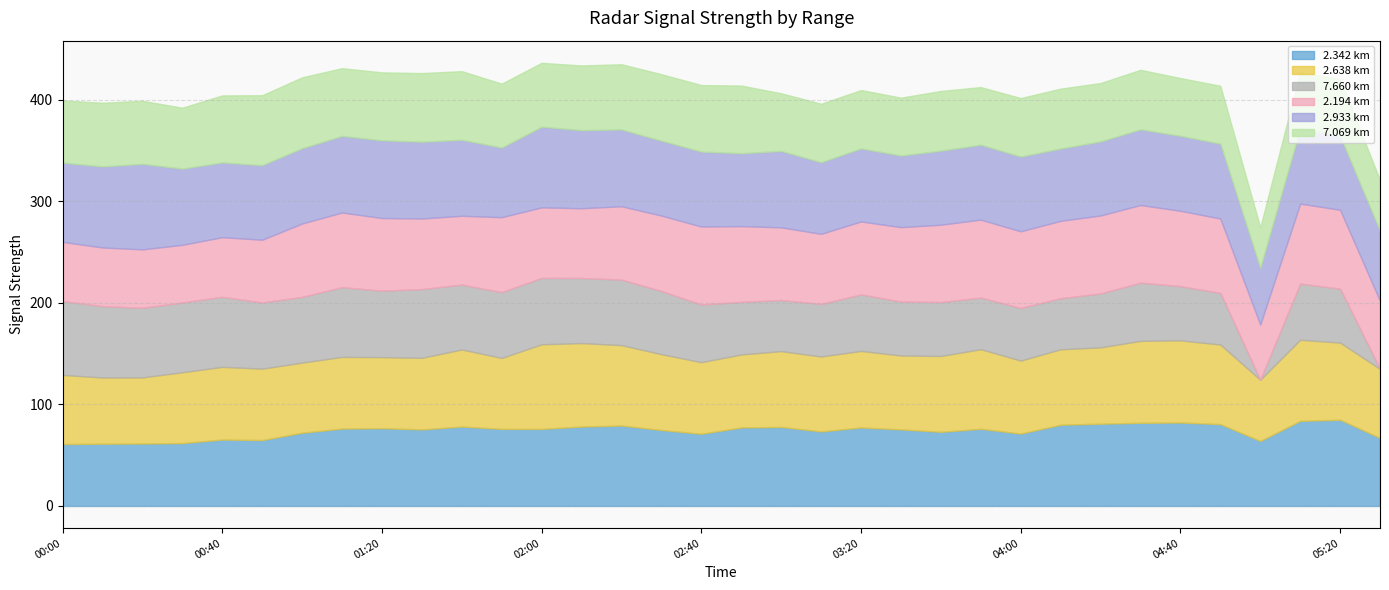

Where do   2.194 and   2.638 first cross each other?

2007/11/10 00:50 and 2007/11/10 01:00